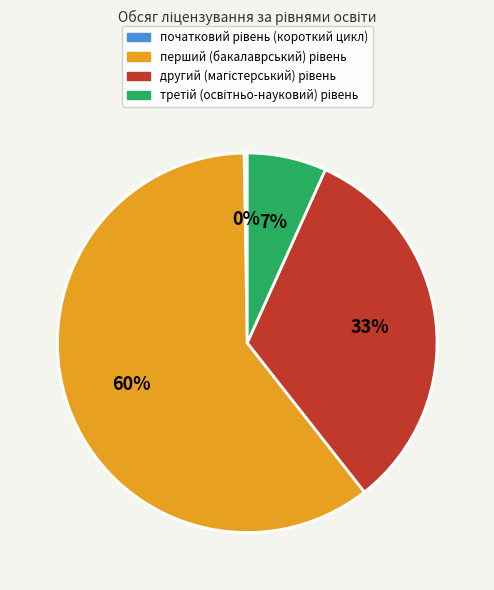

Is there a majority slice in this chart?

Yes